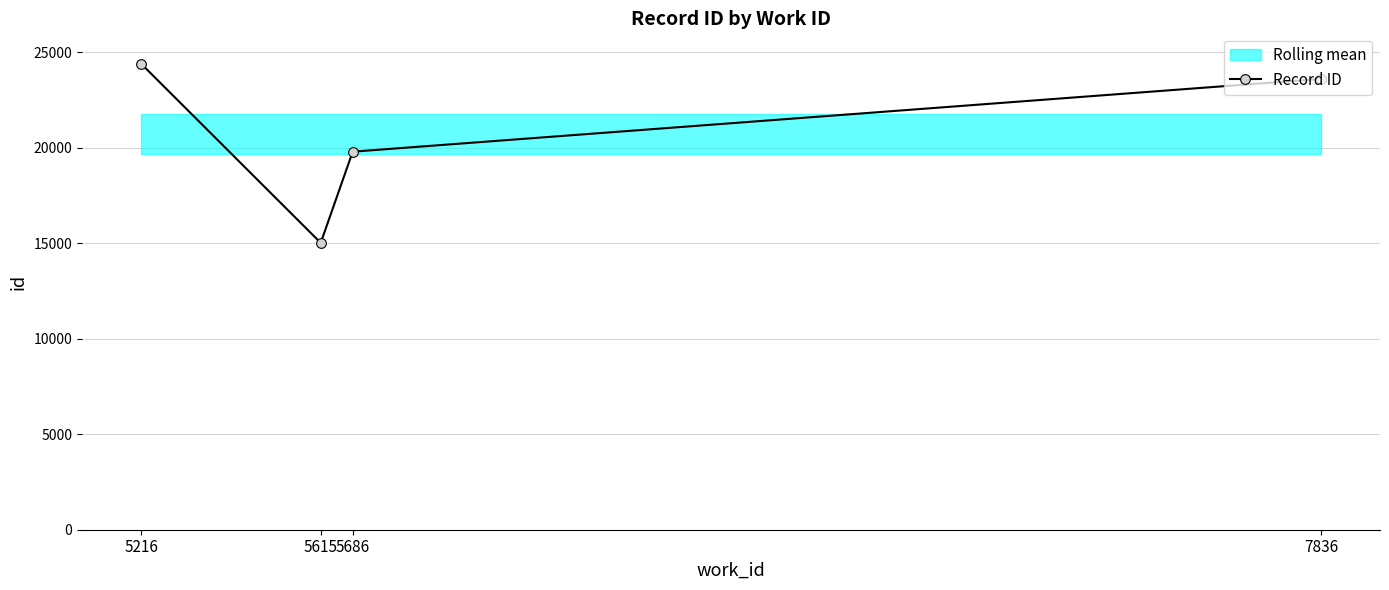

Rank the categories by value from lowest to highest.

5615, 5686, 7836, 5216